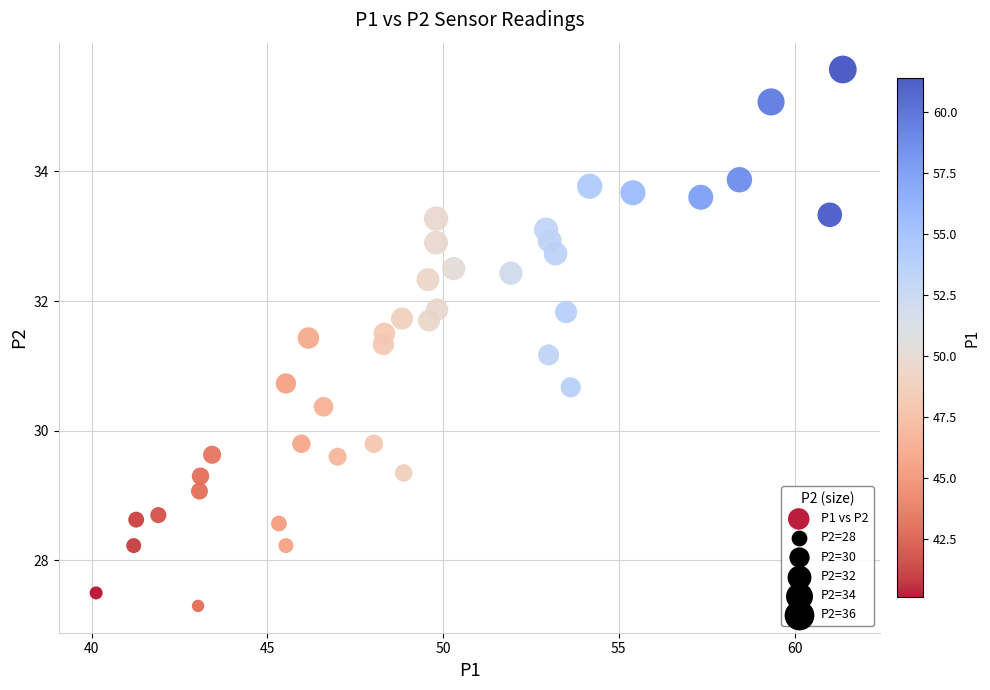

What Y value in the scatter plot is closest to 31?

31.2